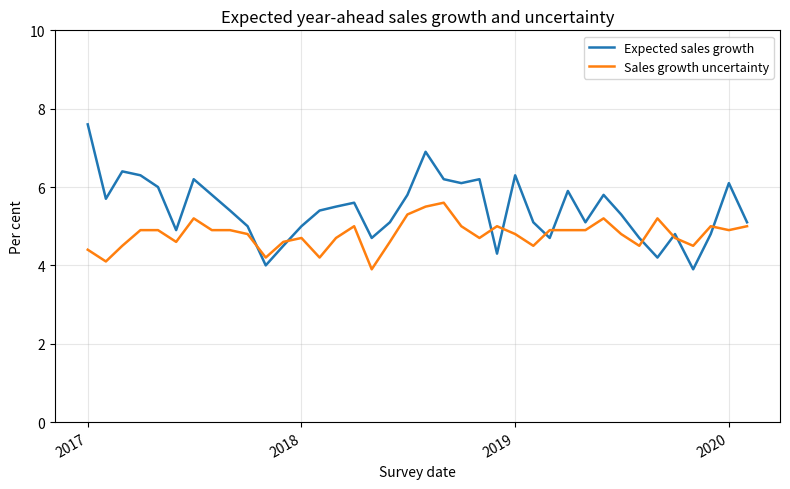

How many values in the Sales growth uncertainty series exceed 4?

37